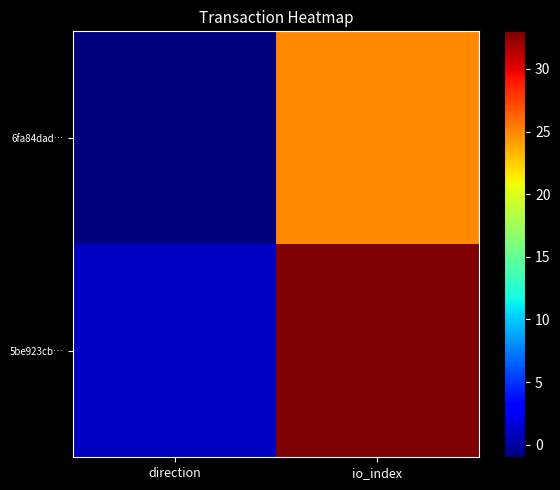

How many series are shown in this chart?

2